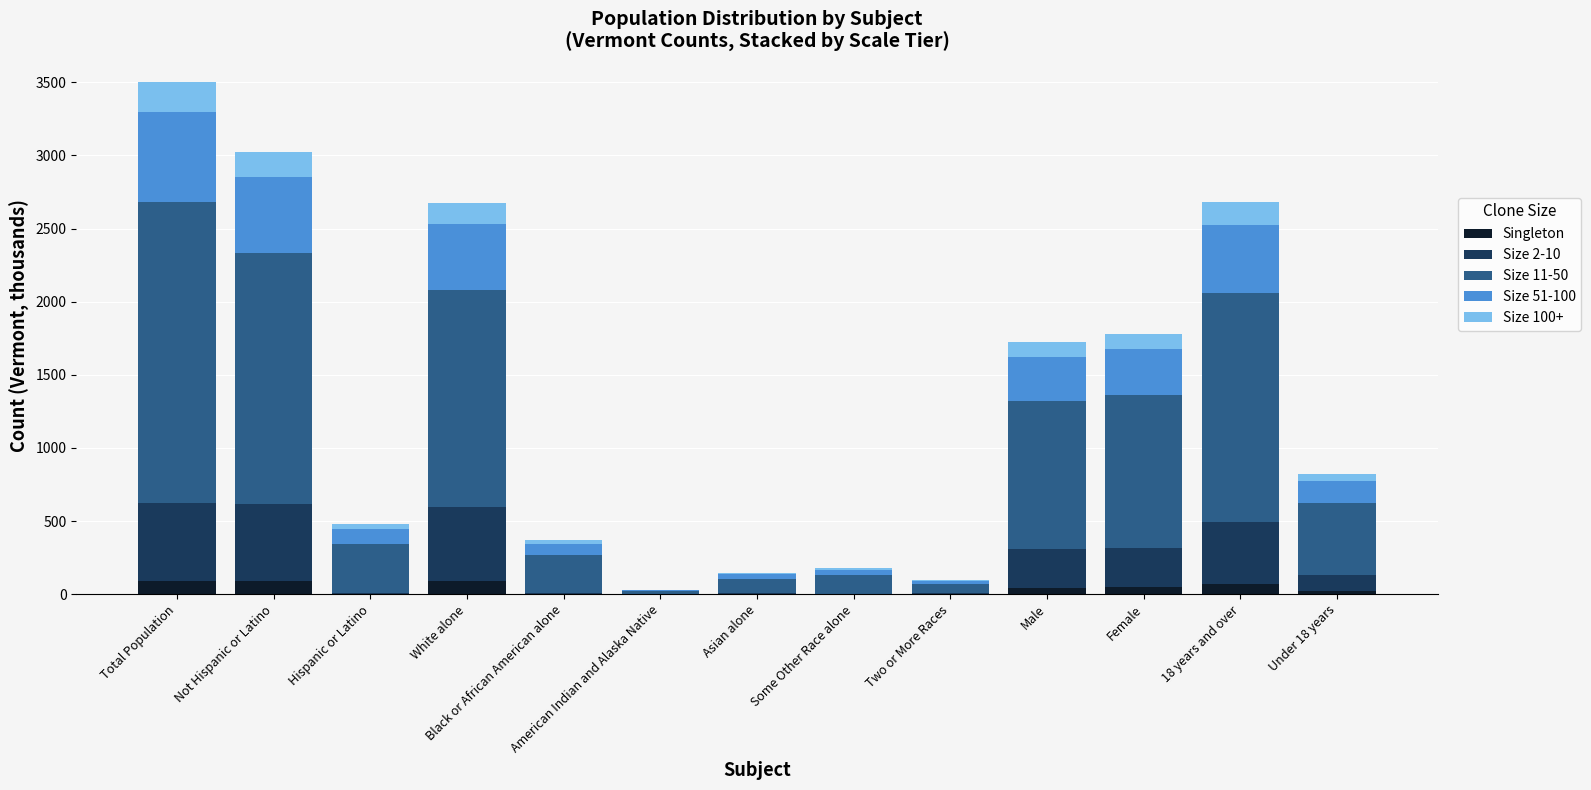

What are all the series names shown in the legend?

Singleton, Size 2-10, Size 11-50, Size 51-100, Size 100+